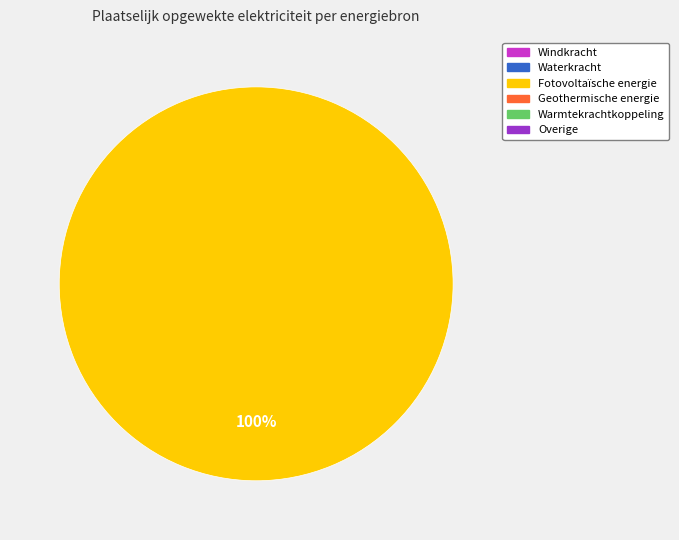

Is there any slice that represents more than half of the pie?

Yes